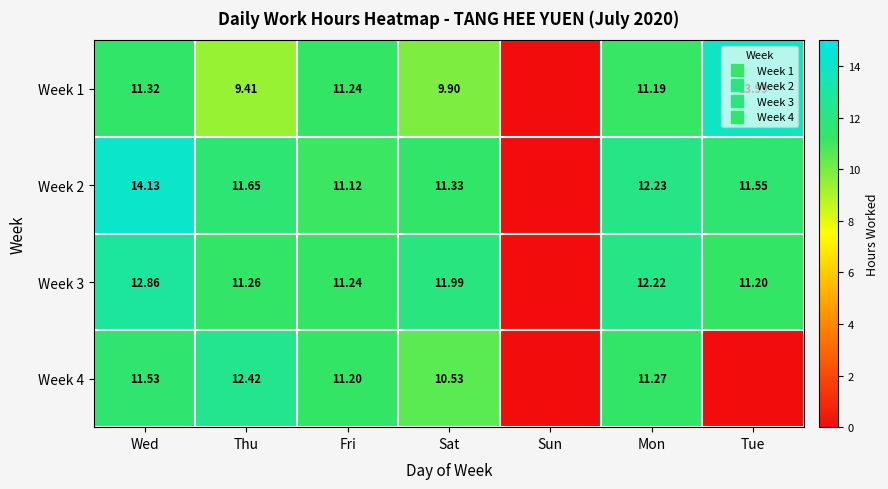

What is the difference between the second highest and second lowest values in the Week 2 series?

1.1